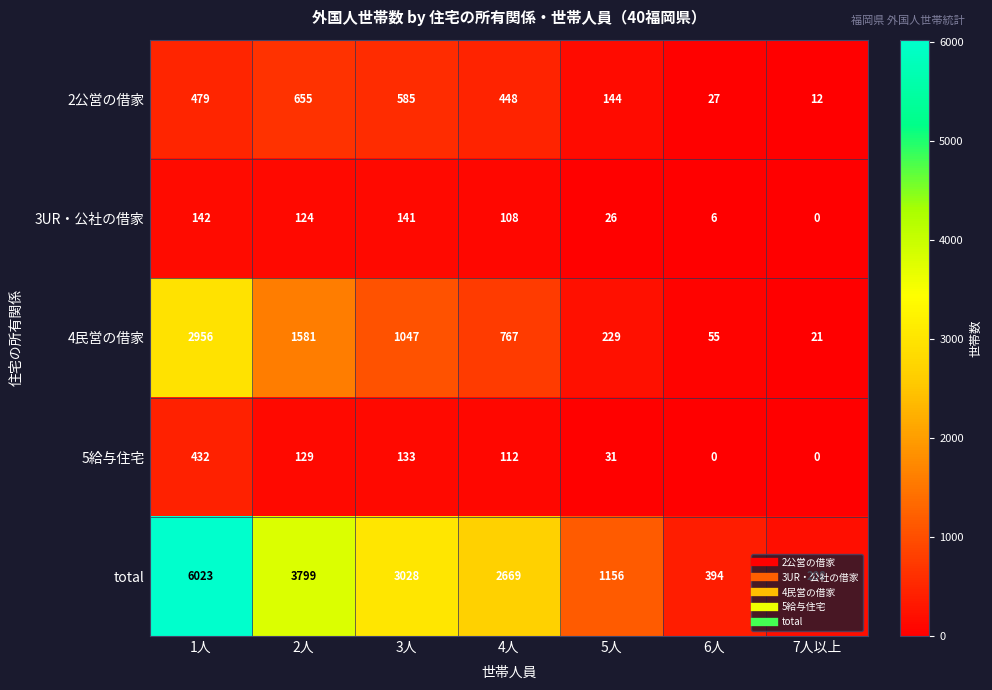

Which series changed the most between 6人 and 7人以上?

total